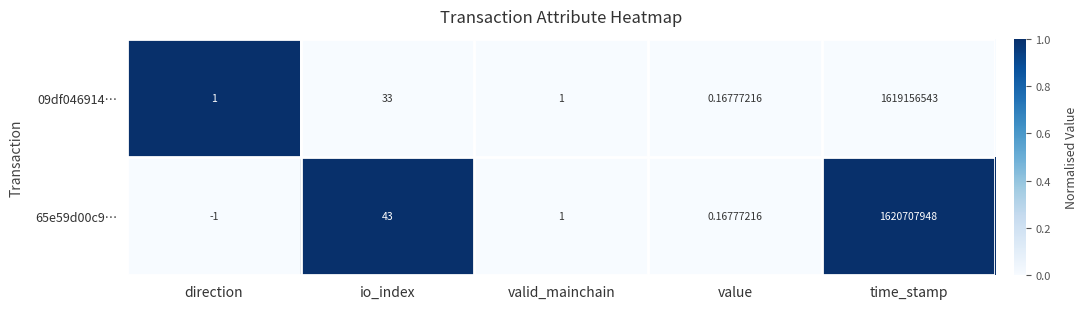

At which category does the chart reach its minimum across all series?

direction